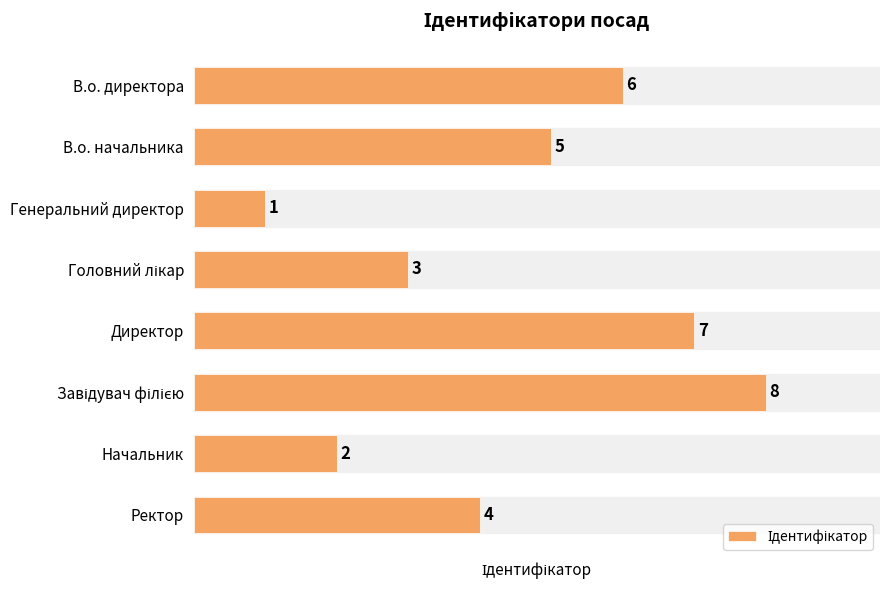

What is the difference between the maximum and minimum values?

7